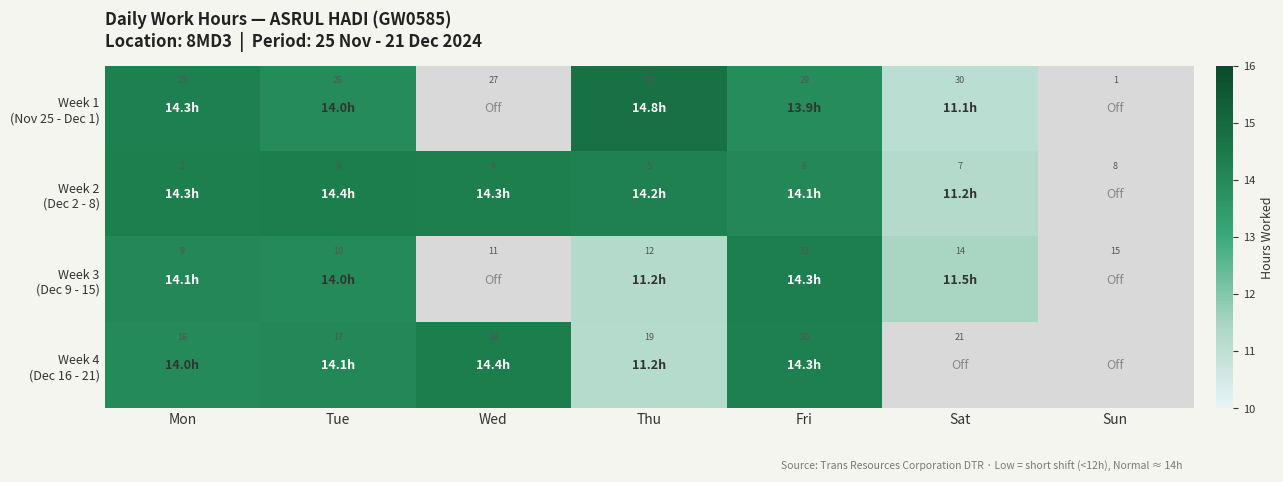

What is the total value across all series at Mon?

52.0